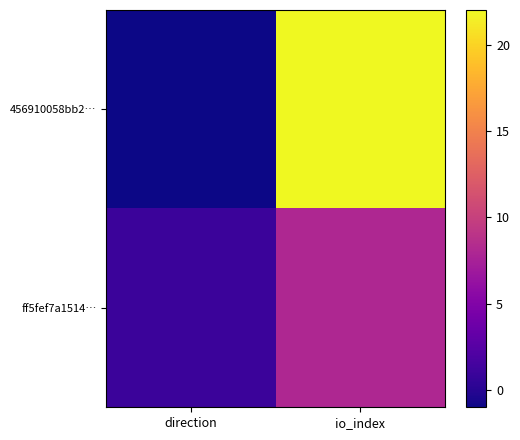

Which series changed the most between direction and io_index?

456910058bb2…